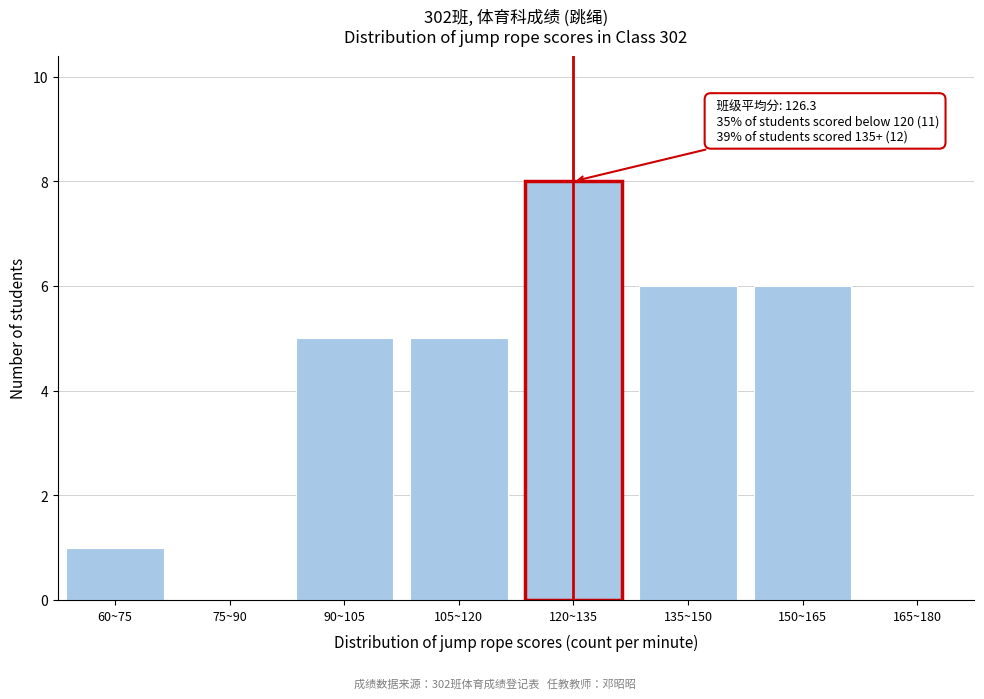

Reading left to right, extract all data points from this chart.

60~75=1	75~90=0	90~105=5	105~120=5	120~135=8	135~150=6	150~165=6	165~180=0